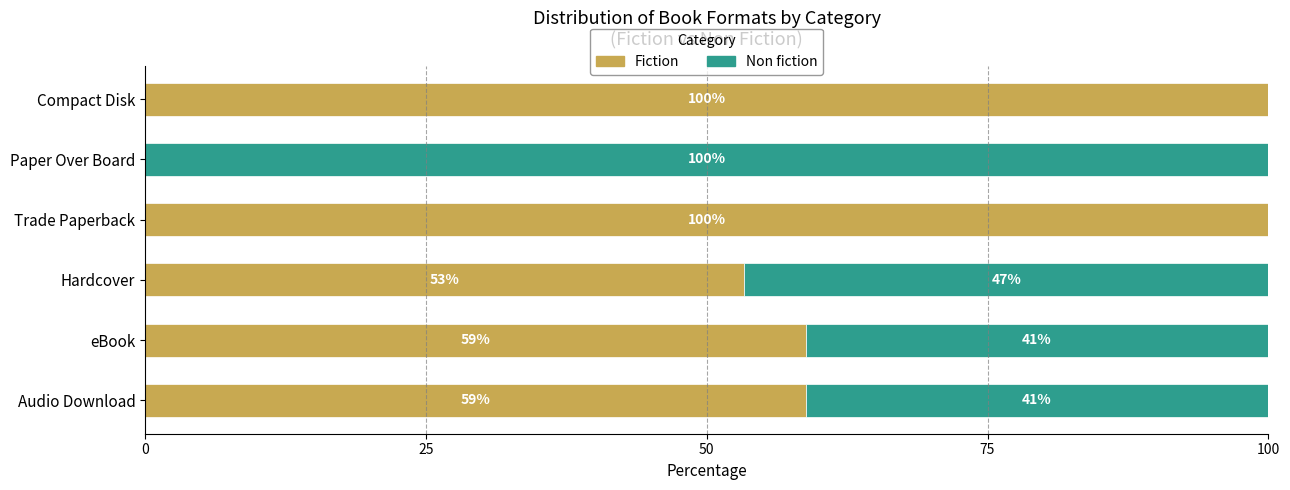

What is the approximate value of Fiction at Audio Download?

58.8